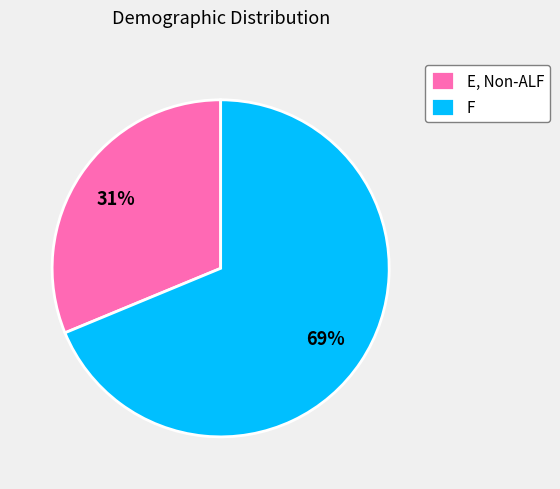

Count the number of slices in the pie.

2